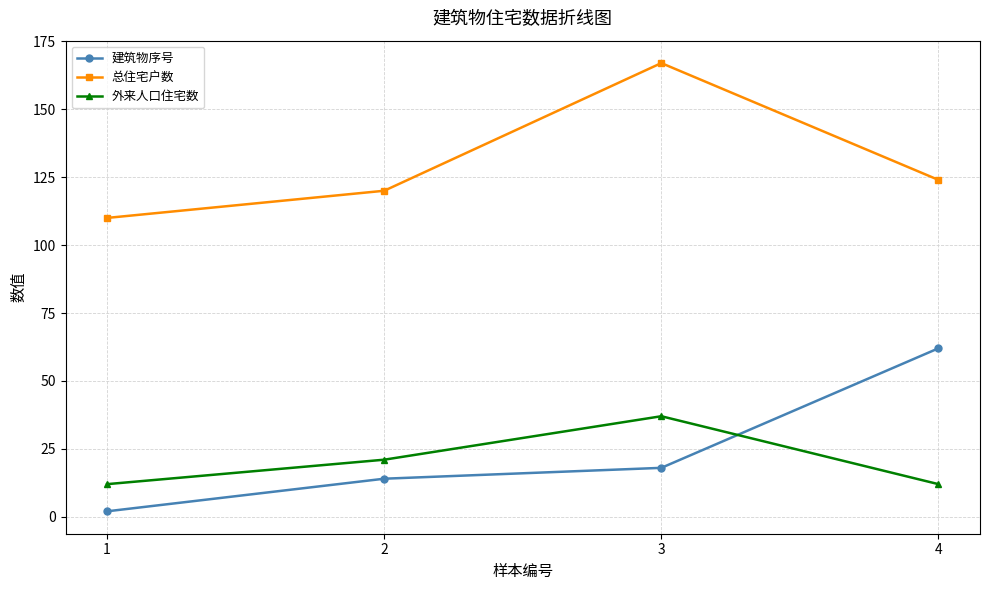

How many lines are shown in the chart?

3